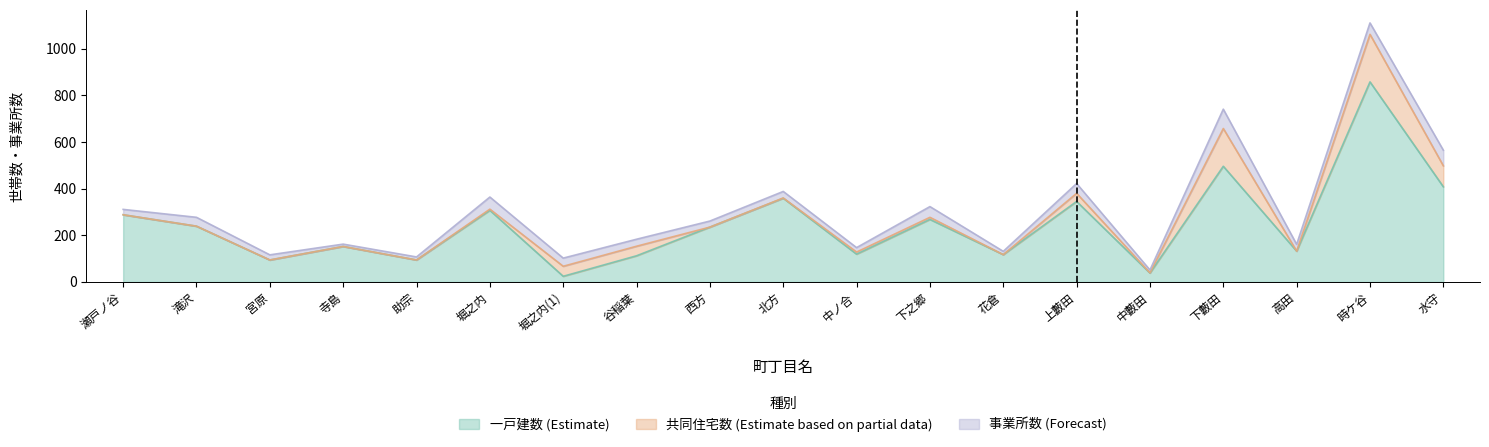

Is the value of 事業所数 at 花倉 greater than the value of 一戸建数 at 寺島?

No